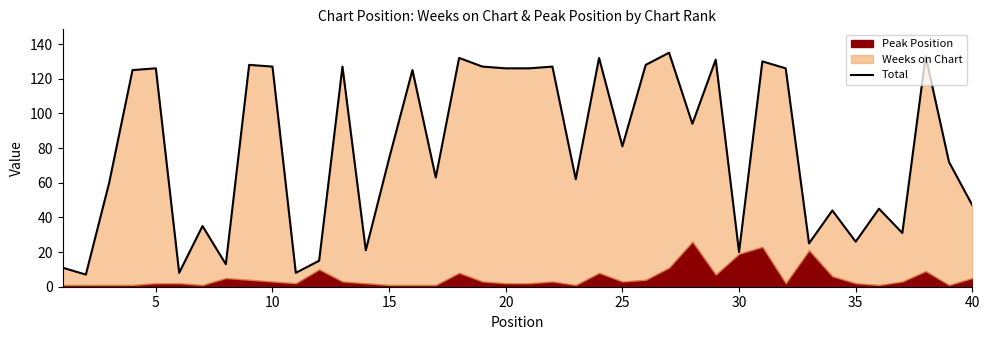

How many values exceed 81?

19